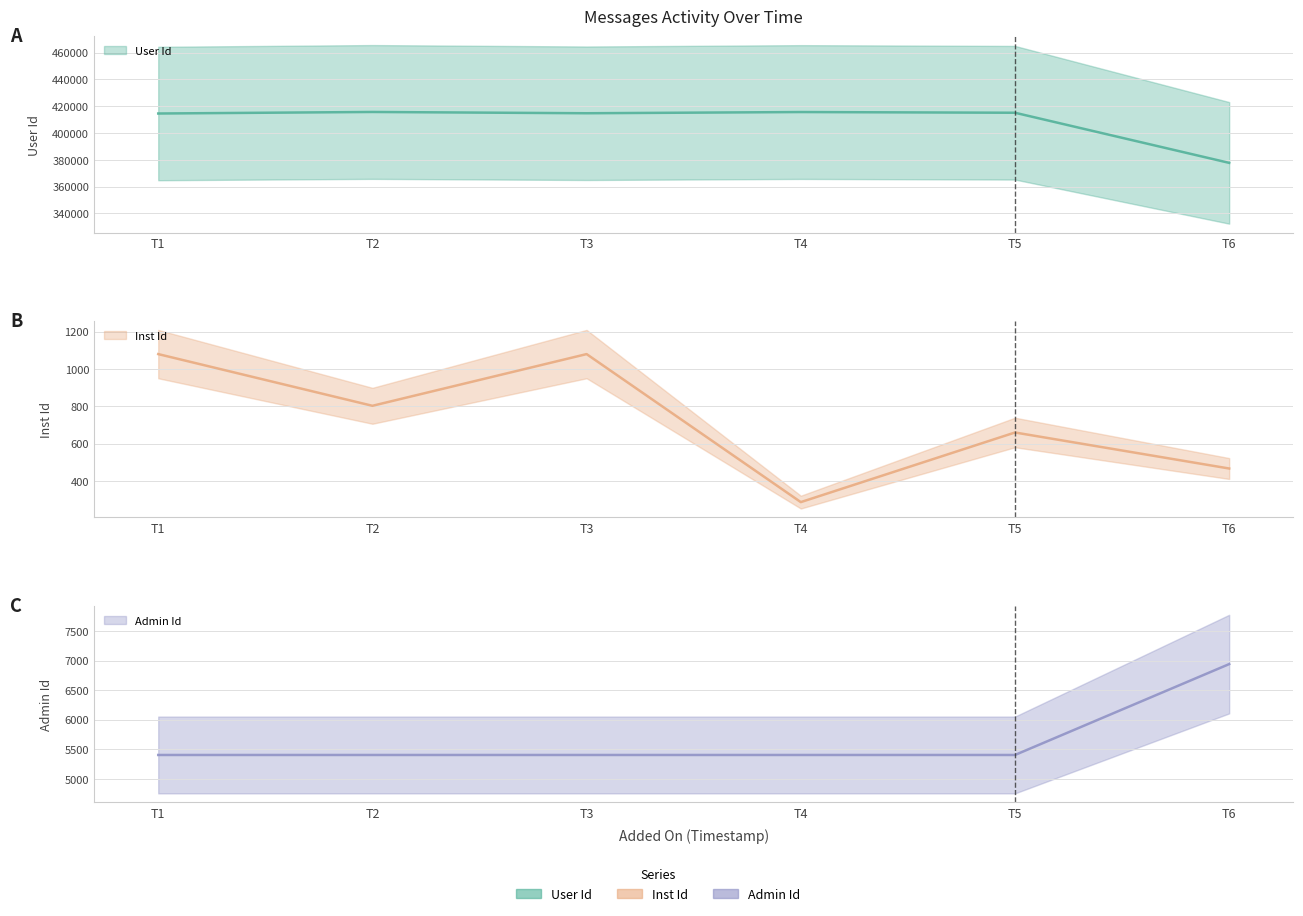

The value of Inst Id at T6 is 614. True or false?

False